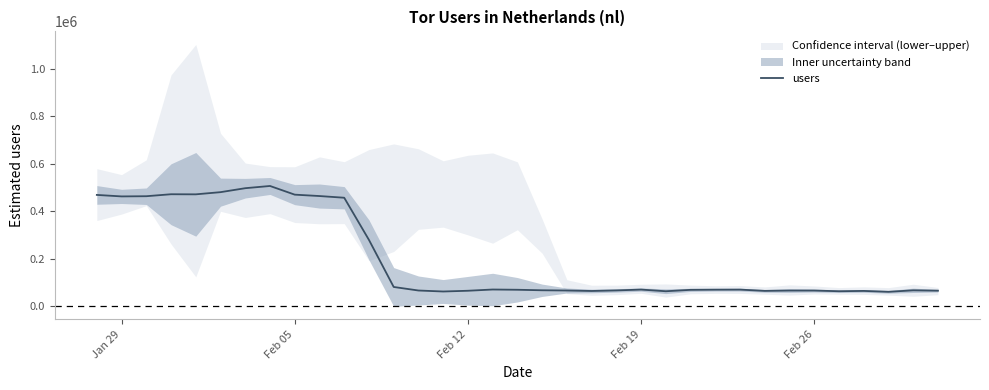

What is the lowest value of the users series?

59564